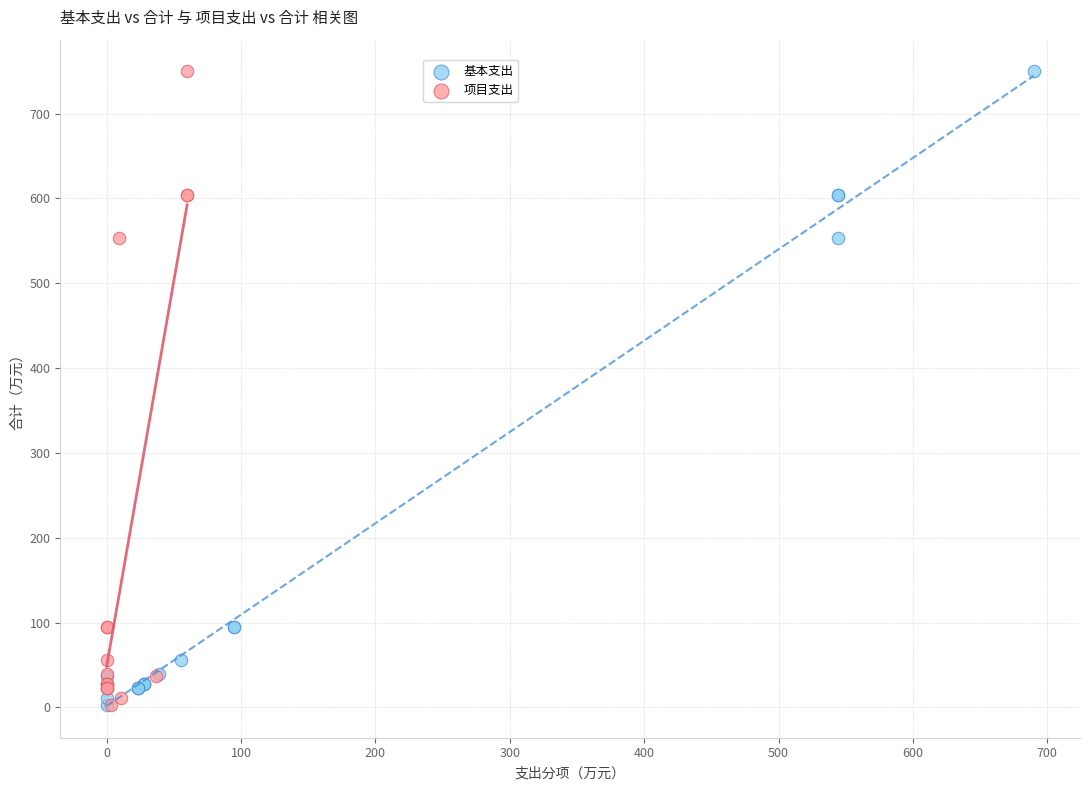

What are all the series names shown in the legend?

基本支出, 项目支出